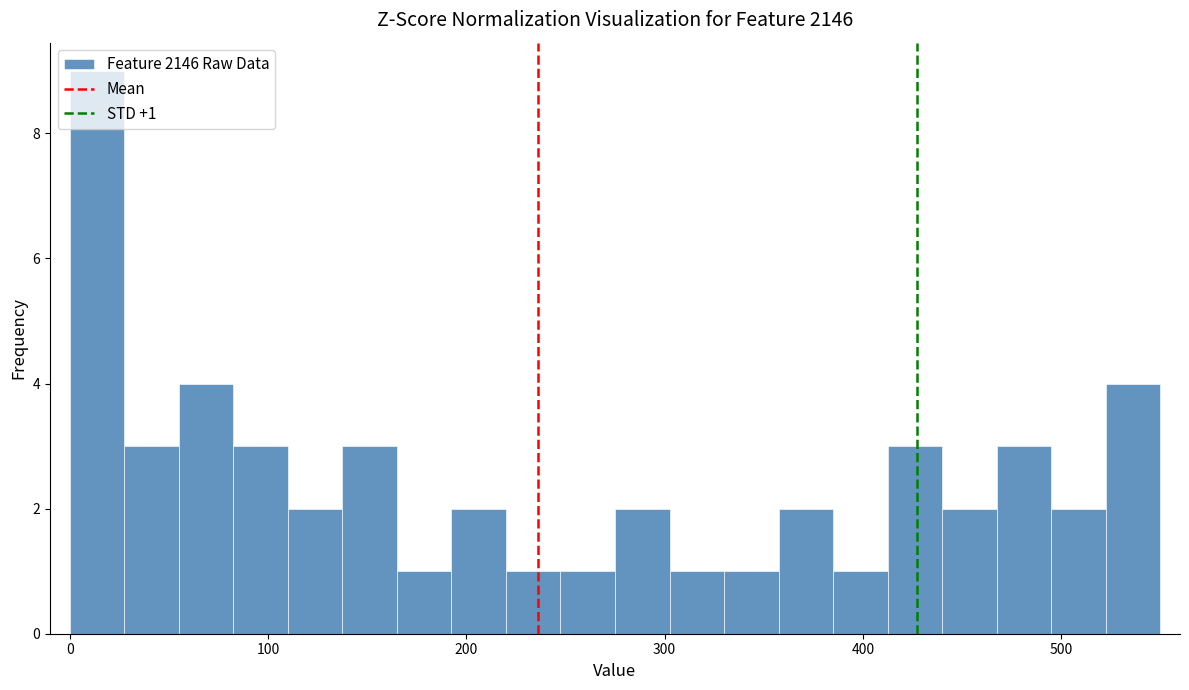

Read against the x-axis, roughly where is the centre of the tallest bar?

10